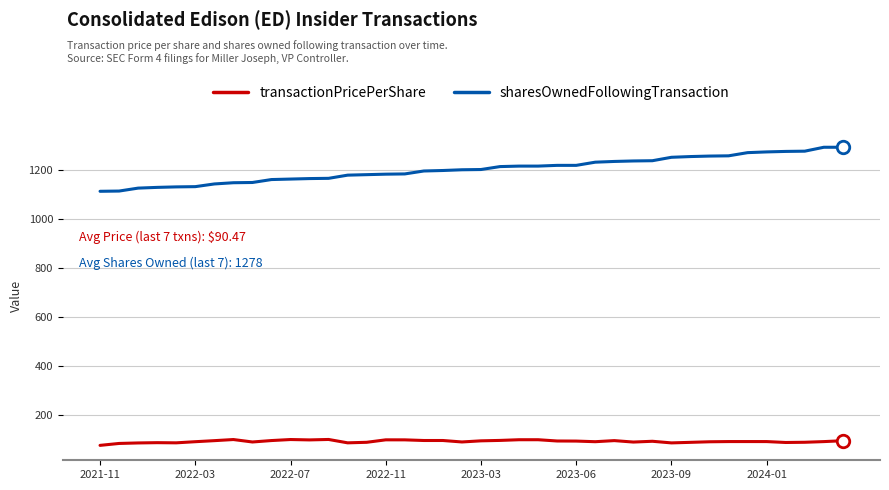

True or false: sharesOwnedFollowingTransaction and transactionPricePerShare intersect in this chart.

False